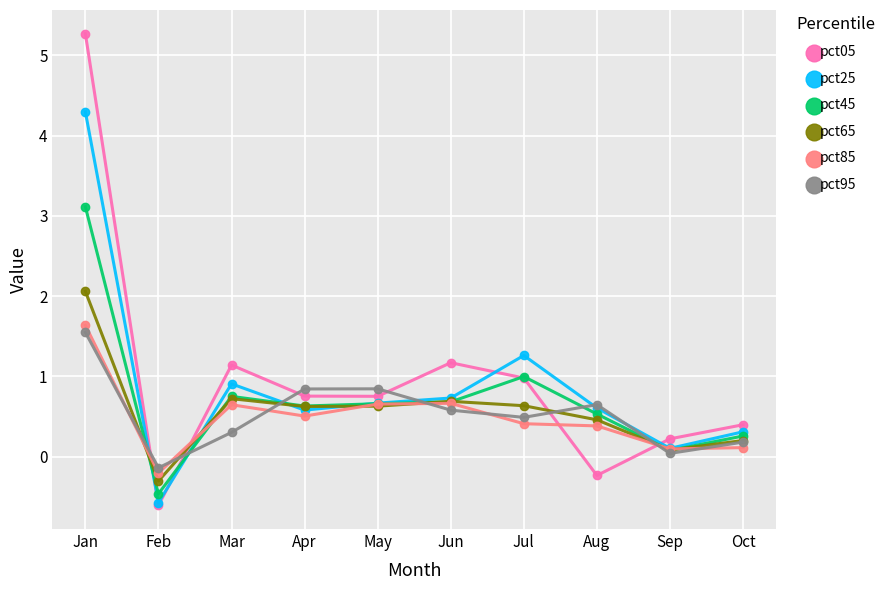

Is it true that pct65 equals 0.7 at Mar?

True